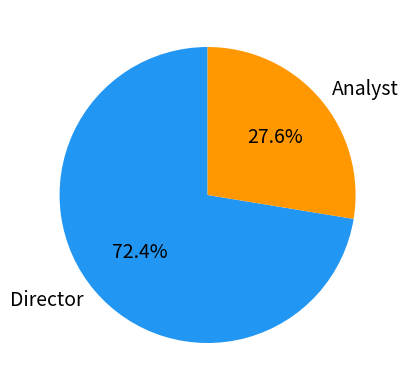

To the nearest percent, what is the difference between the Director and Analyst slice percentages?

45%